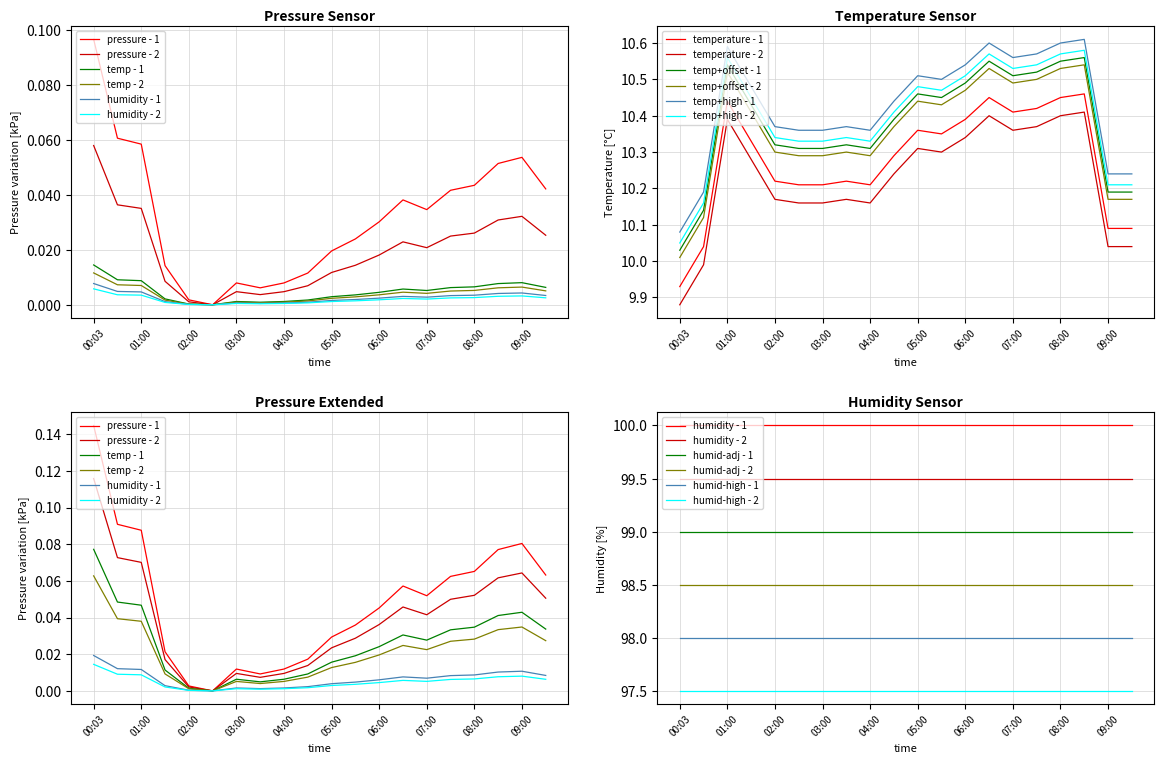

The value of temperature at 00:03 is 16.1. True or false?

False